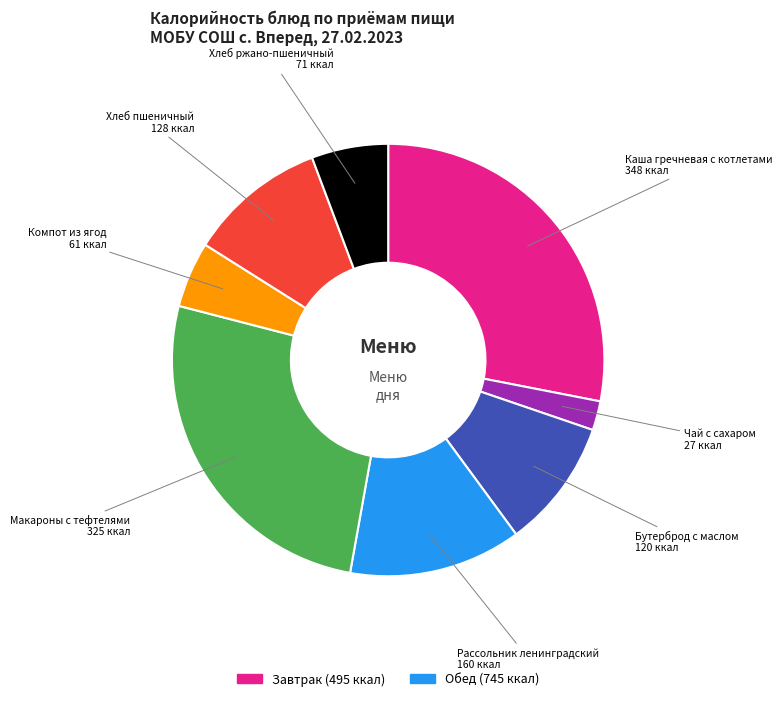

Is there any slice that represents more than half of the pie?

No